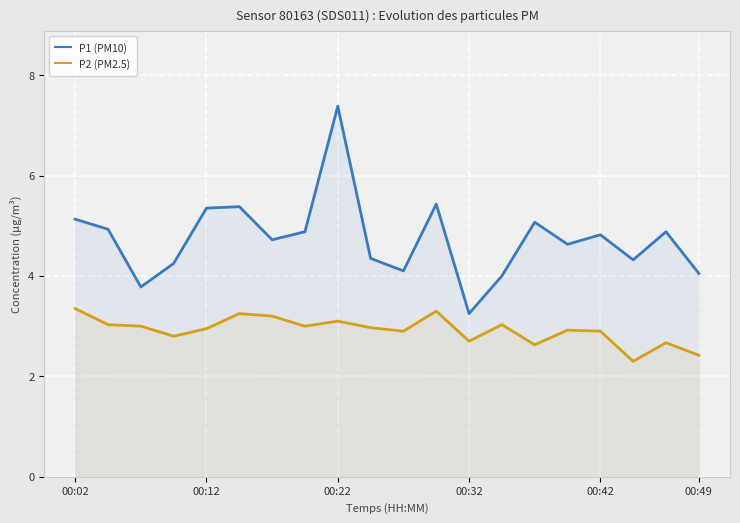

Where is P2 (PM2.5) nearest to the value 2?

17